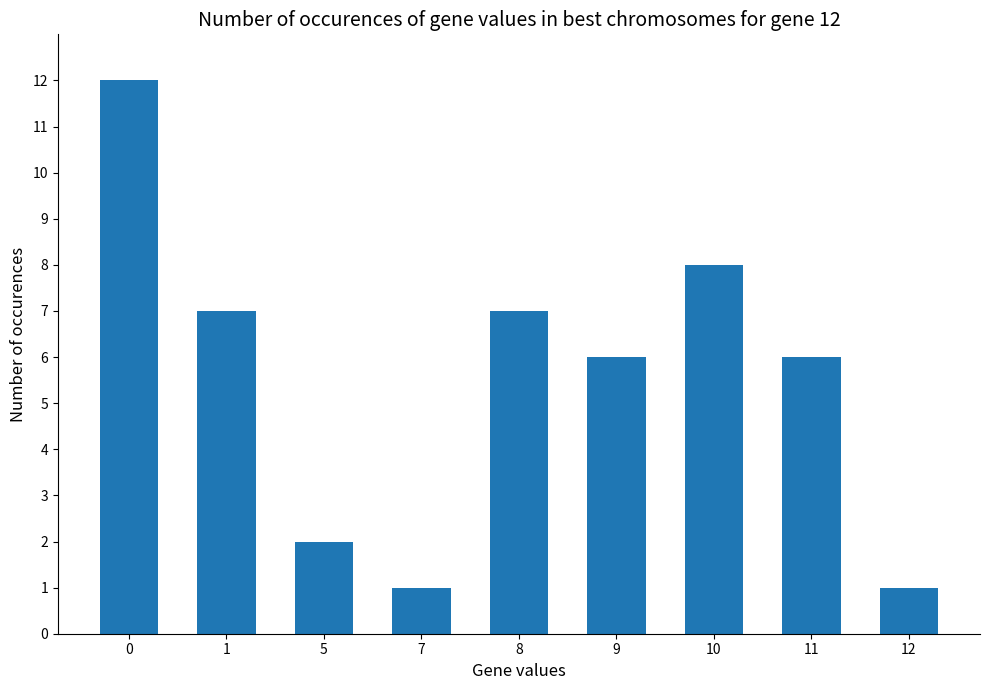

Count the number of data series in this chart.

1